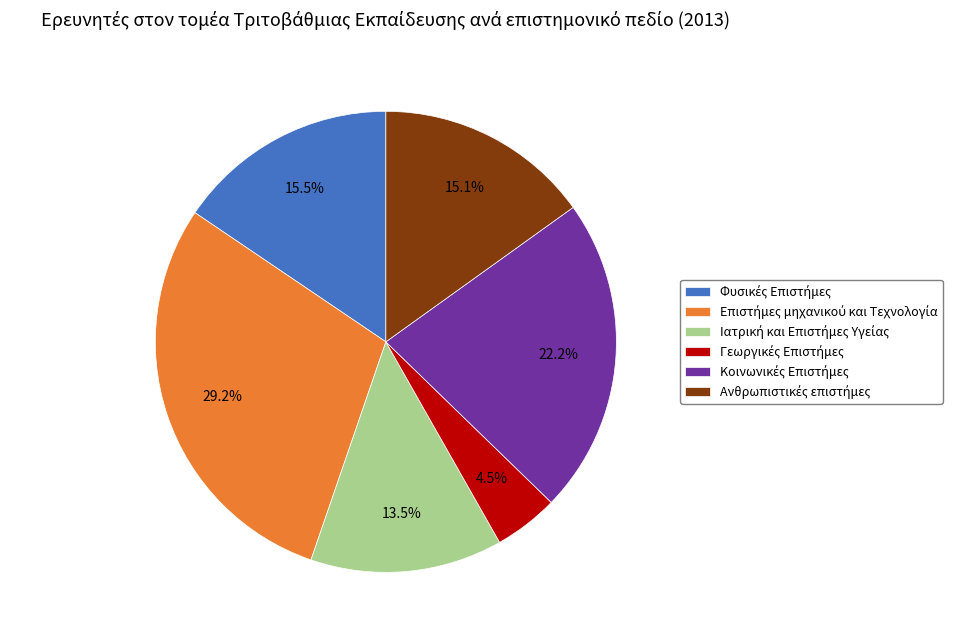

Is there any slice that represents more than half of the pie?

No